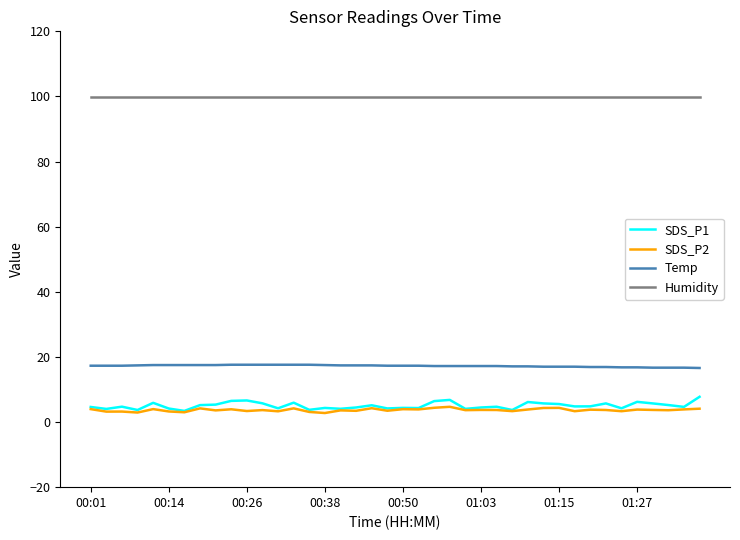

True or false: Temp and Humidity cross at least once.

False